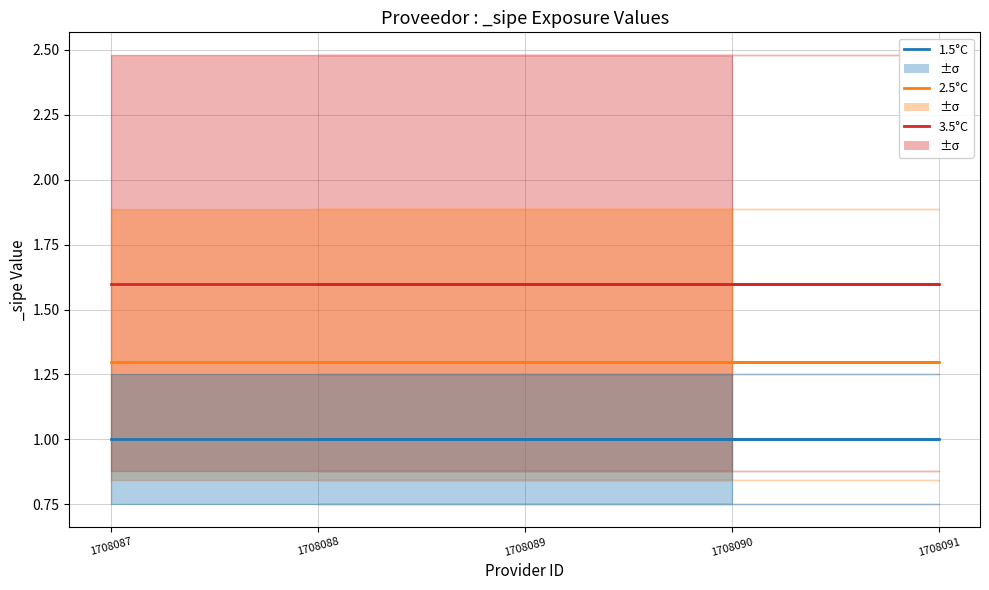

Reading left to right, what are all the values shown in this chart?

1.5°C: 1.0	1.0	1.0	1.0	1.0
2.5°C: 1.3	1.3	1.3	1.3	1.3
3.5°C: 1.6	1.6	1.6	1.6	1.6